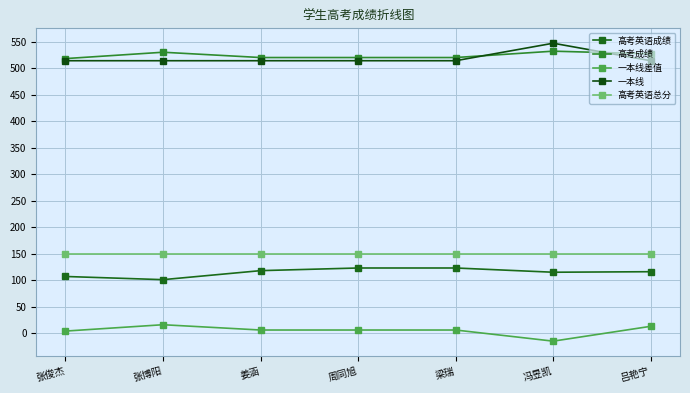

Rank the categories by 一本线差值 value from lowest to highest.

冯昱凯, 张俊杰, 姜涵, 周同旭, 梁瑞, 吕艳宁, 张博阳